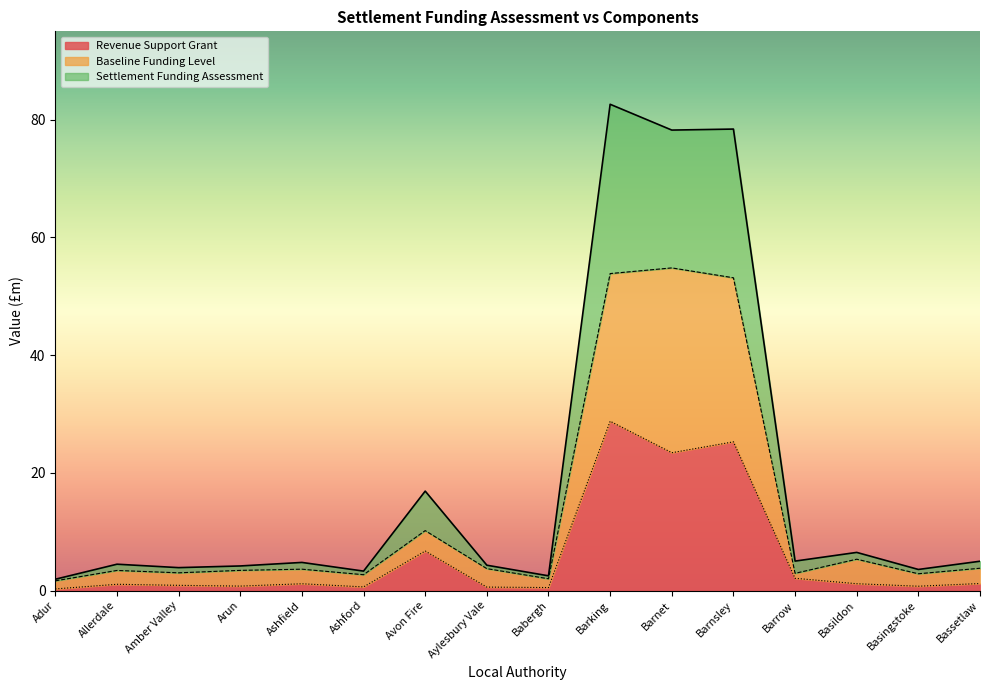

Reading left to right, transcribe all the data shown in this chart.

Settlement Funding Assessment: Adur=1.9	Allerdale=4.5	Amber Valley=3.9	Arun=4.2	Ashfield=4.8	Ashford=3.3	Avon Fire=16.9	Aylesbury Vale=4.3	Babergh=2.5	Barking=82.6	Barnet=78.2	Barnsley=78.4	Barrow=5.0	Basildon=6.5	Basingstoke=3.6	Bassetlaw=5.0
Baseline Funding Level: Adur=1.6	Allerdale=3.4	Amber Valley=3.0	Arun=3.4	Ashfield=3.6	Ashford=2.7	Avon Fire=10.2	Aylesbury Vale=3.7	Babergh=2.0	Barking=53.8	Barnet=54.8	Barnsley=53.1	Barrow=2.9	Basildon=5.3	Basingstoke=2.8	Bassetlaw=3.8
Revenue Support Grant: Adur=0.3	Allerdale=1.1	Amber Valley=0.9	Arun=0.8	Ashfield=1.1	Ashford=0.6	Avon Fire=6.7	Aylesbury Vale=0.6	Babergh=0.5	Barking=28.8	Barnet=23.4	Barnsley=25.3	Barrow=2.1	Basildon=1.2	Basingstoke=0.7	Bassetlaw=1.2